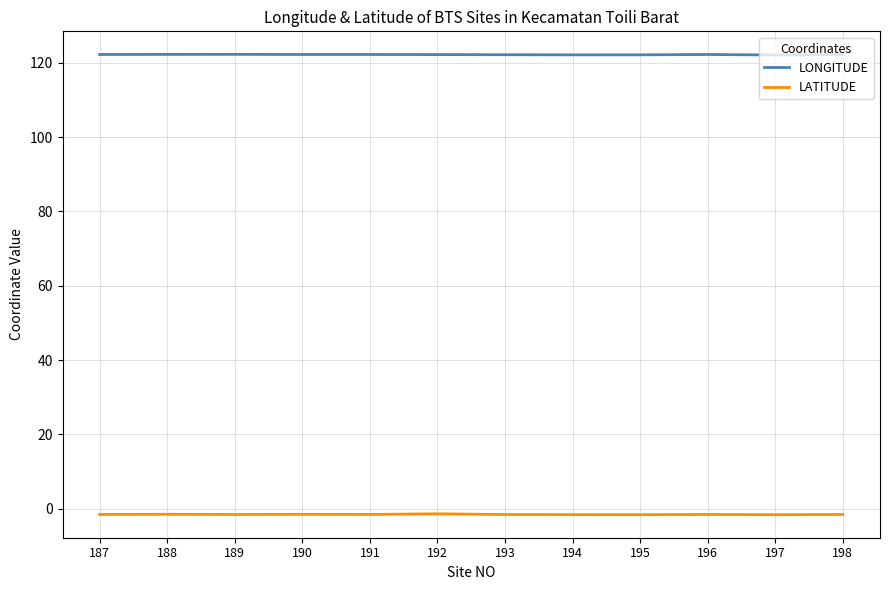

What is the total value across all series at 196?

120.7